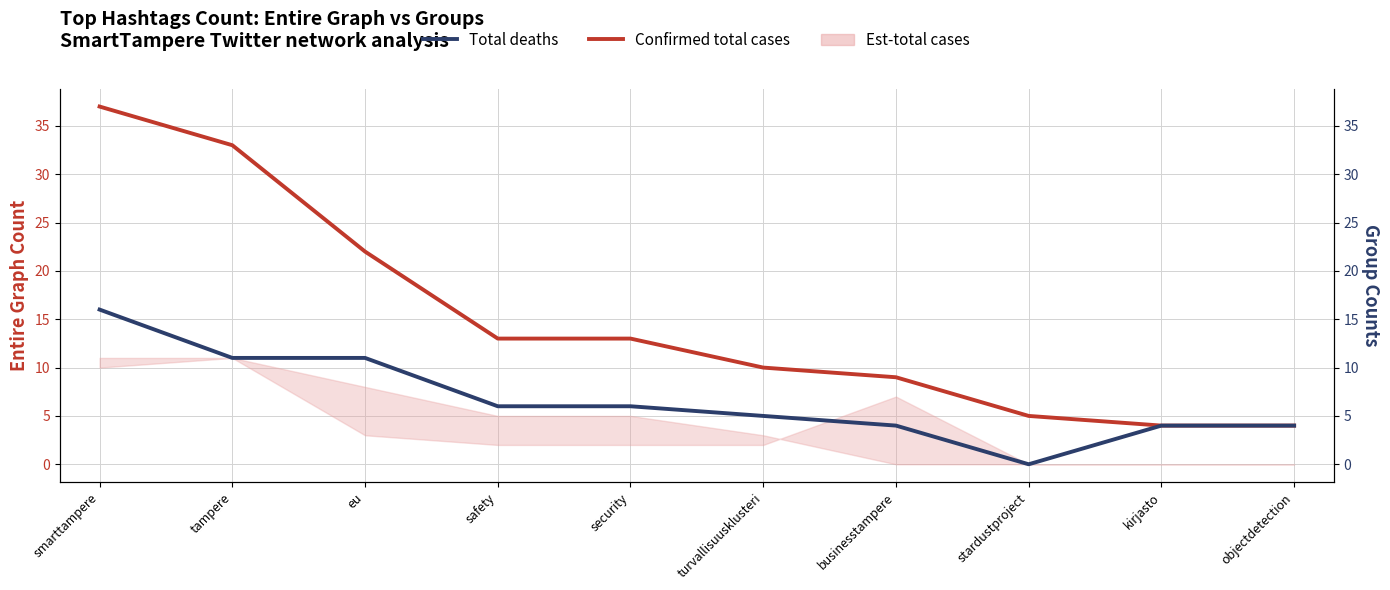

Rank the series at safety from highest to lowest value.

Confirmed total cases, Total deaths